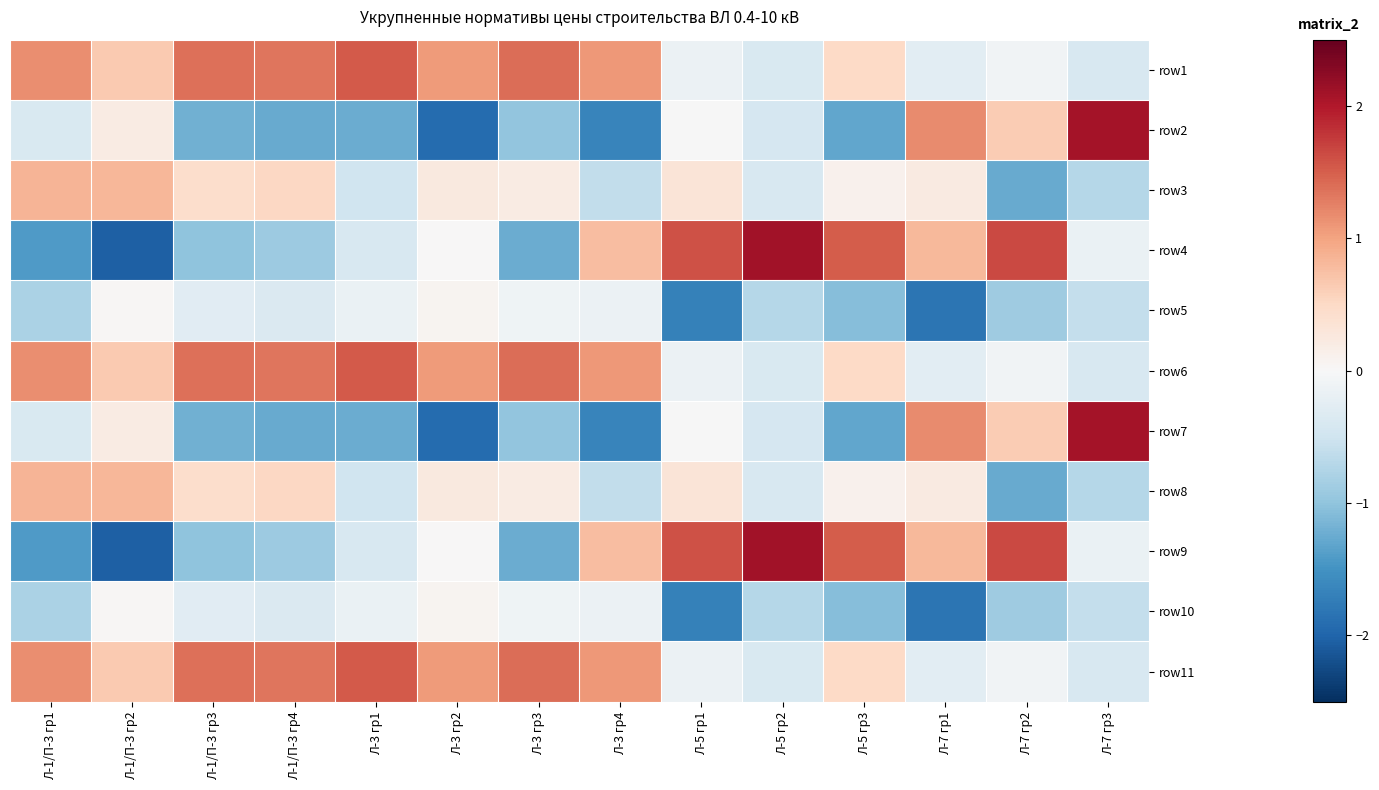

Rank the series by their maximum value, from highest to lowest.

row4, row9, row2, row7, row1, row6, row11, row3, row8, row5, row10